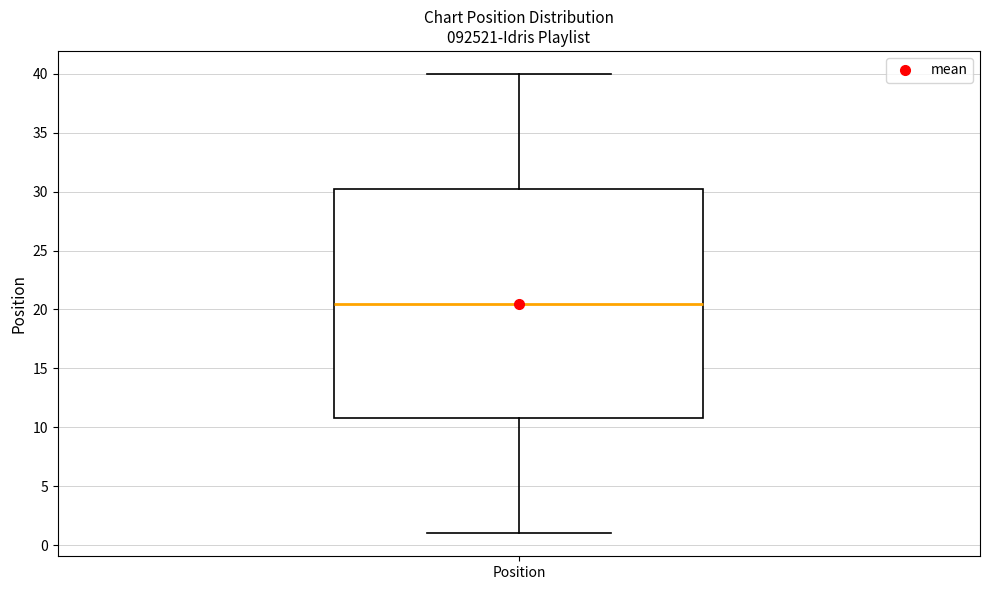

Where does the lower whisker of the box for Position end on the y-axis? The values are not printed on the chart, so give them approximately, as read against the axis.

1.0